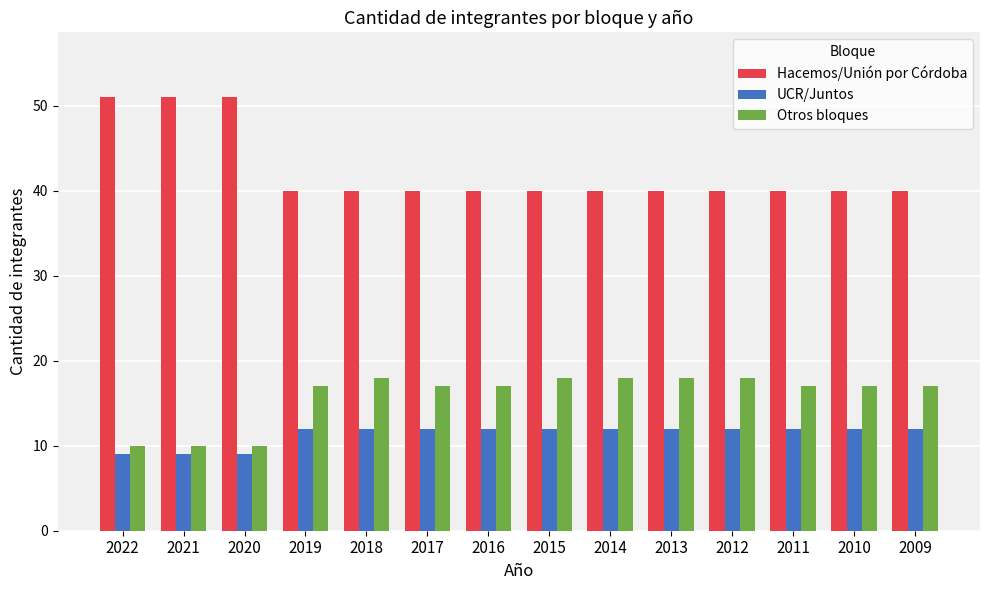

What is the smallest value displayed?

9